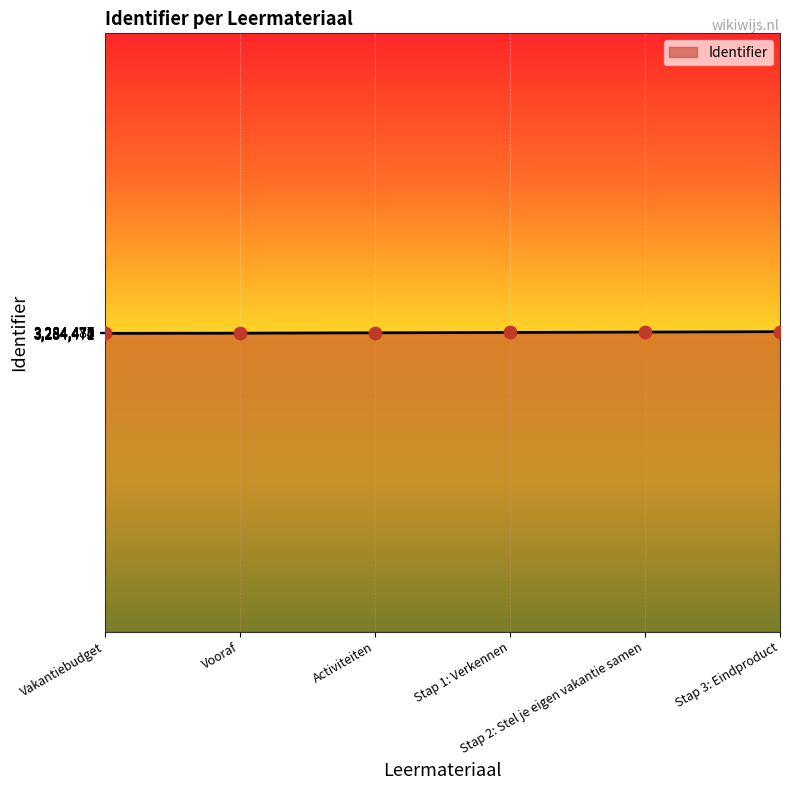

True or false: there are more than 2 points higher than both neighbors.

False